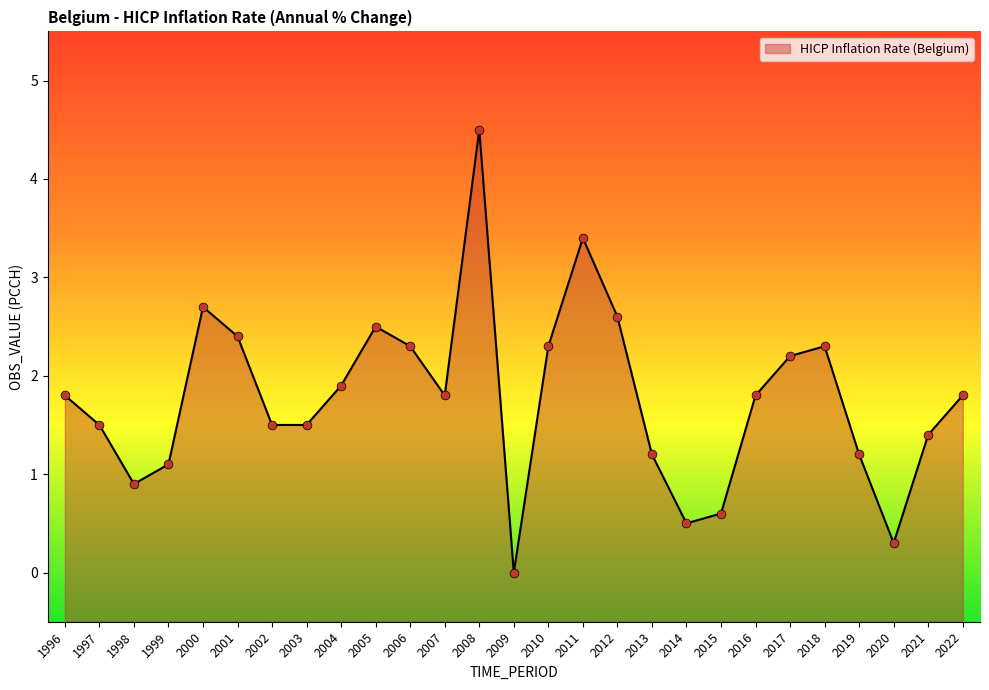

Which has a higher value, 2006 or 2011?

2011